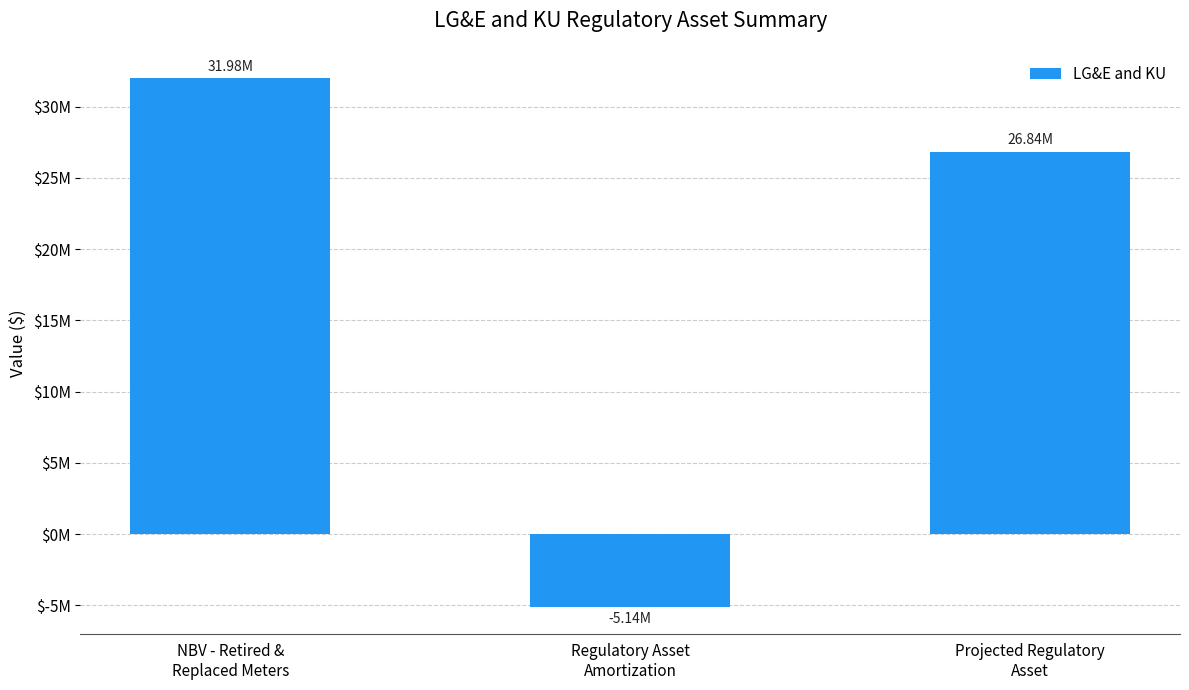

What is the minimum value shown in the chart?

-5140268.4